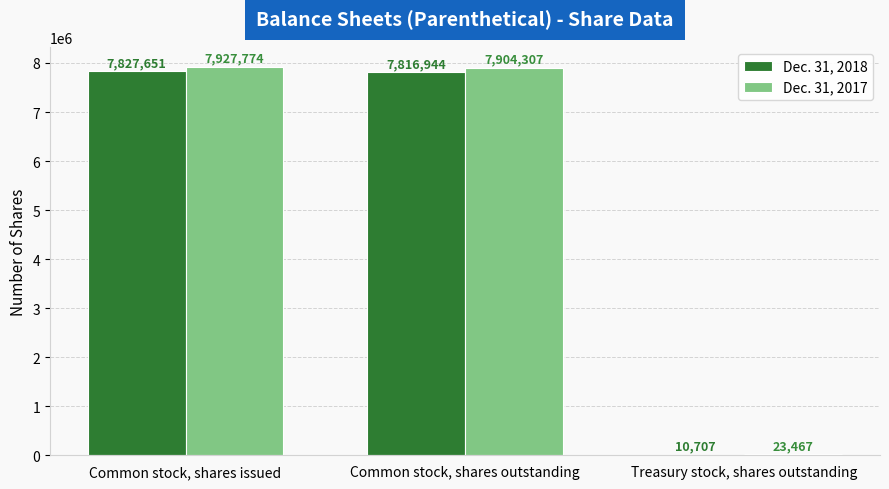

How many series are shown in this chart?

2